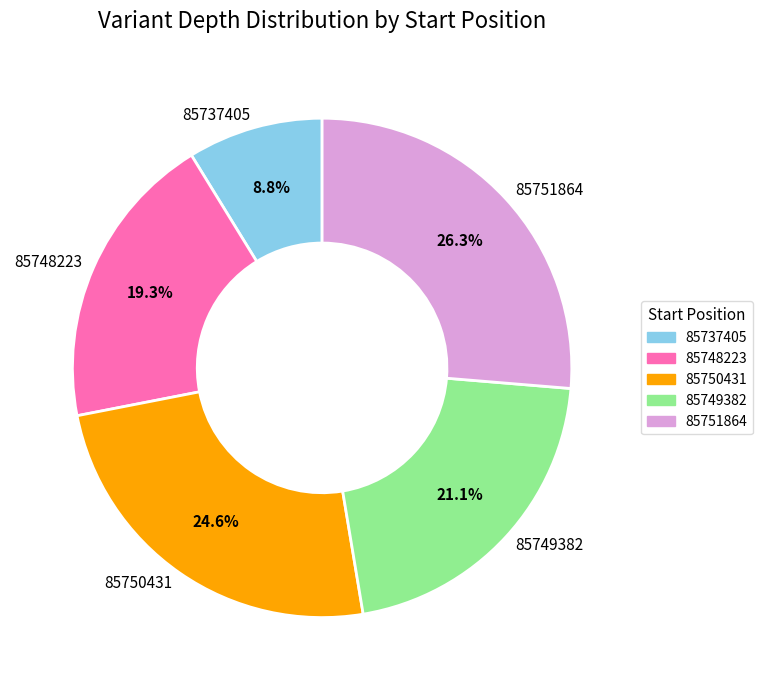

What is the ratio of the value at 85748223 to the value at 85750431?

0.8